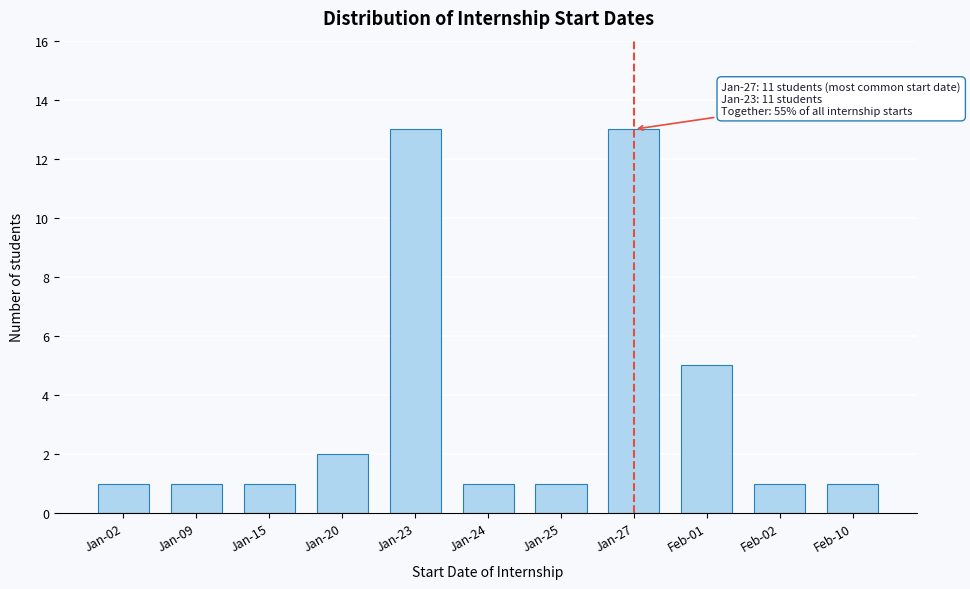

Reading right to left, transcribe all the data shown in this chart.

1	1	5	13	1	1	13	2	1	1	1